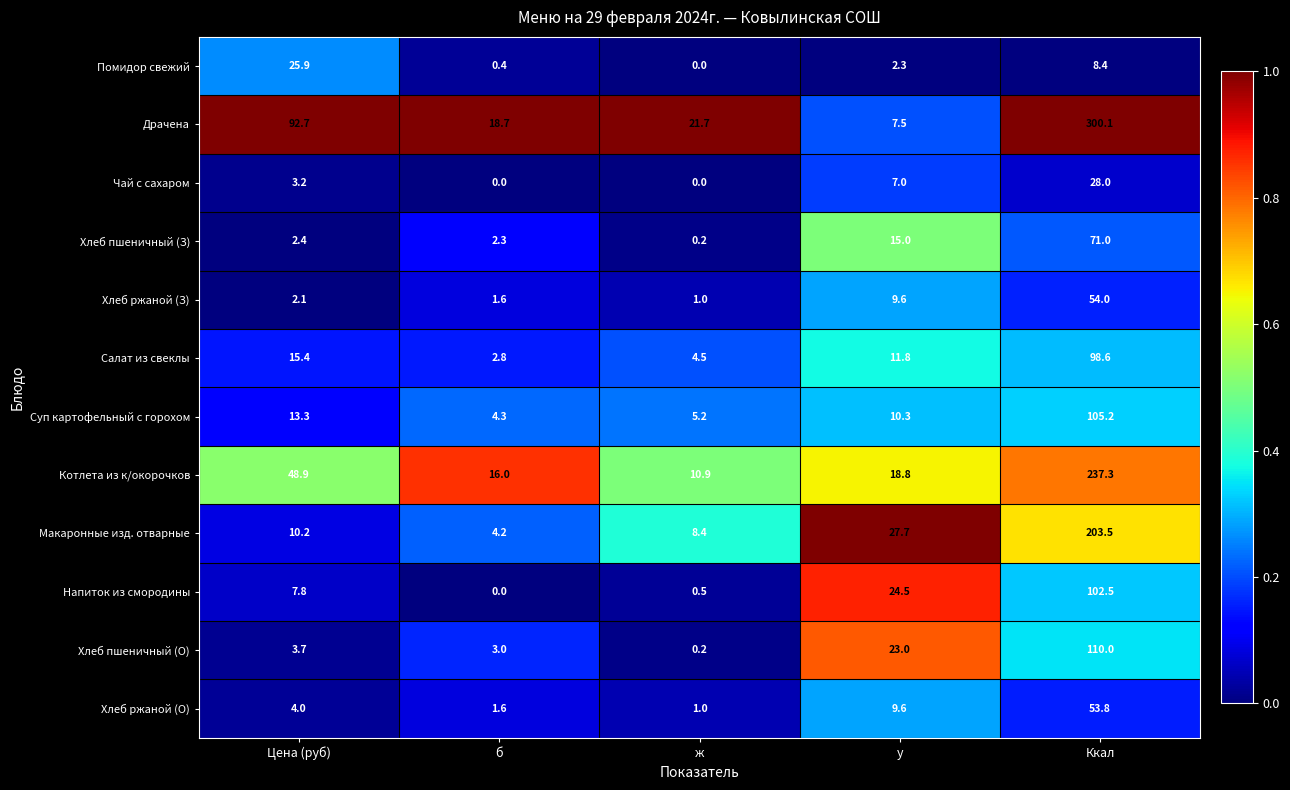

Is the value of Хлеб пшеничный (З) at Цена (руб) greater than the value of Драчена at ж?

No